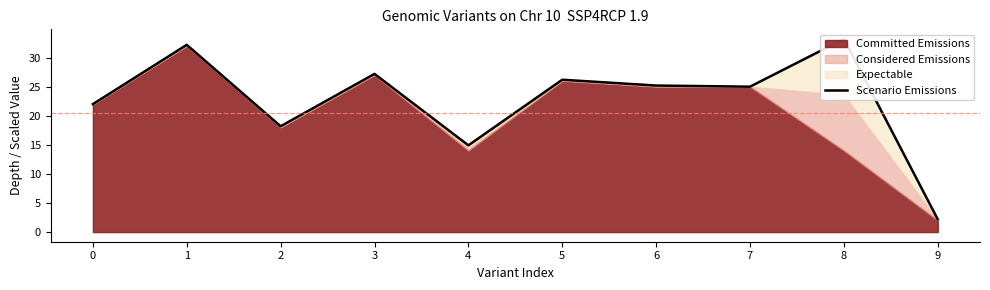

Reading left to right, transcribe all the data shown in this chart.

22.0	32.2	18.2	27.2	14.9	26.2	25.2	25.0	33.2	2.2